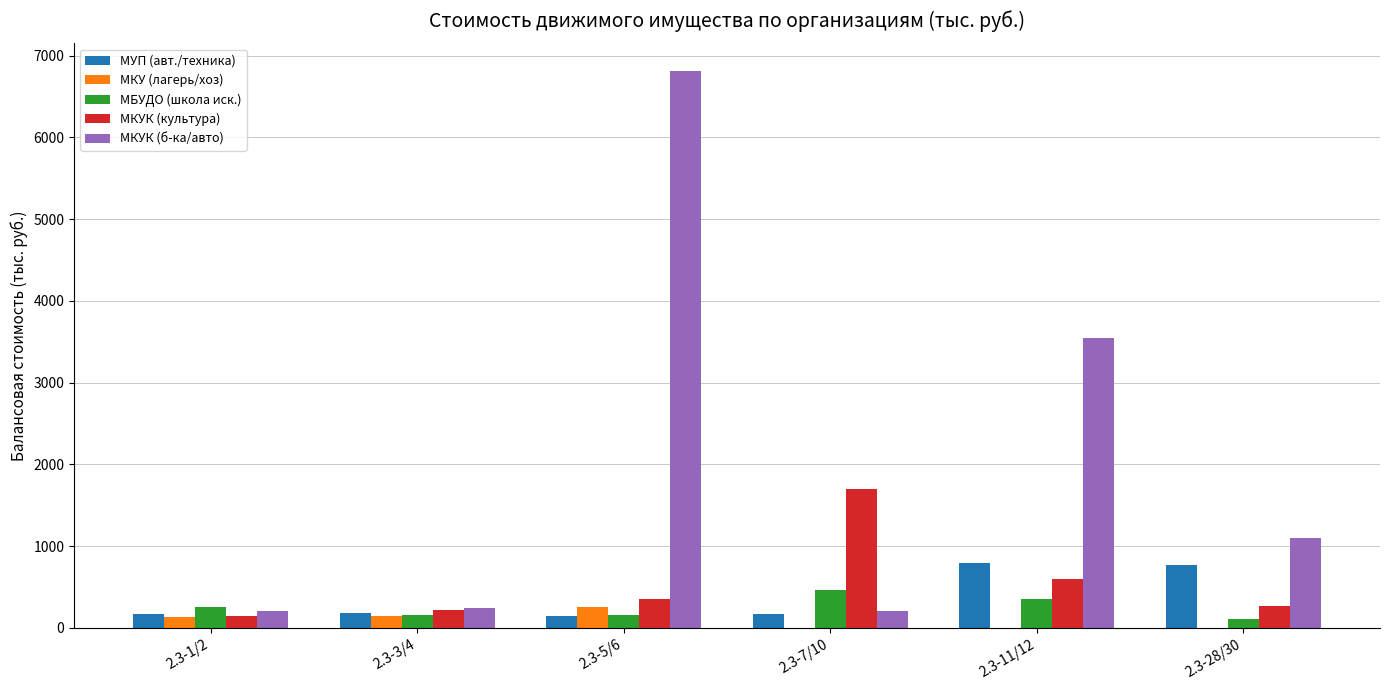

Which series has the widest spread of values?

МКУК (б-ка/авто)